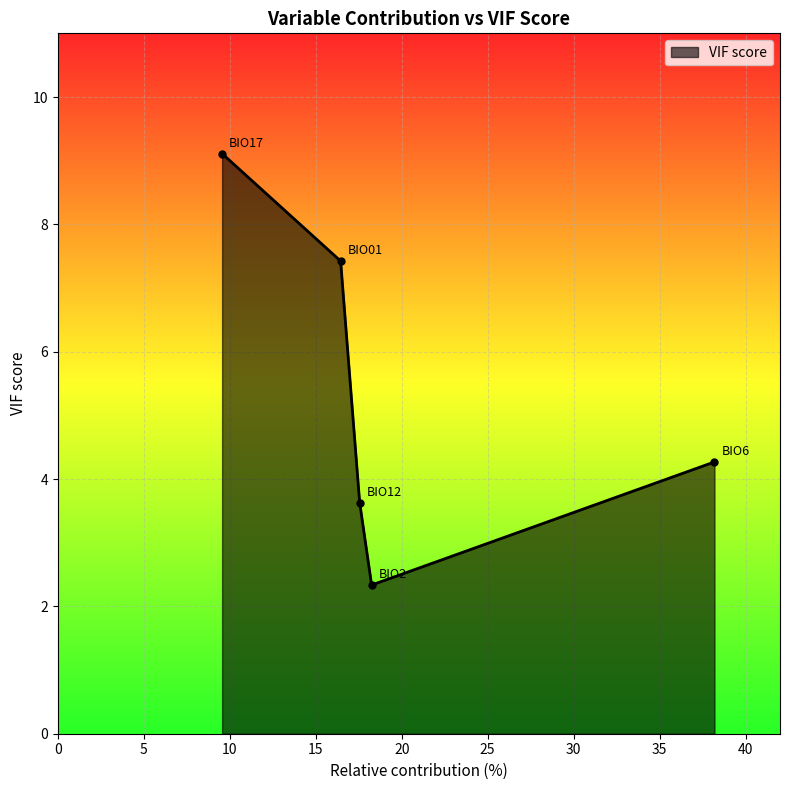

What is the ratio of the value at BIO12 to the value at BIO2?

1.6